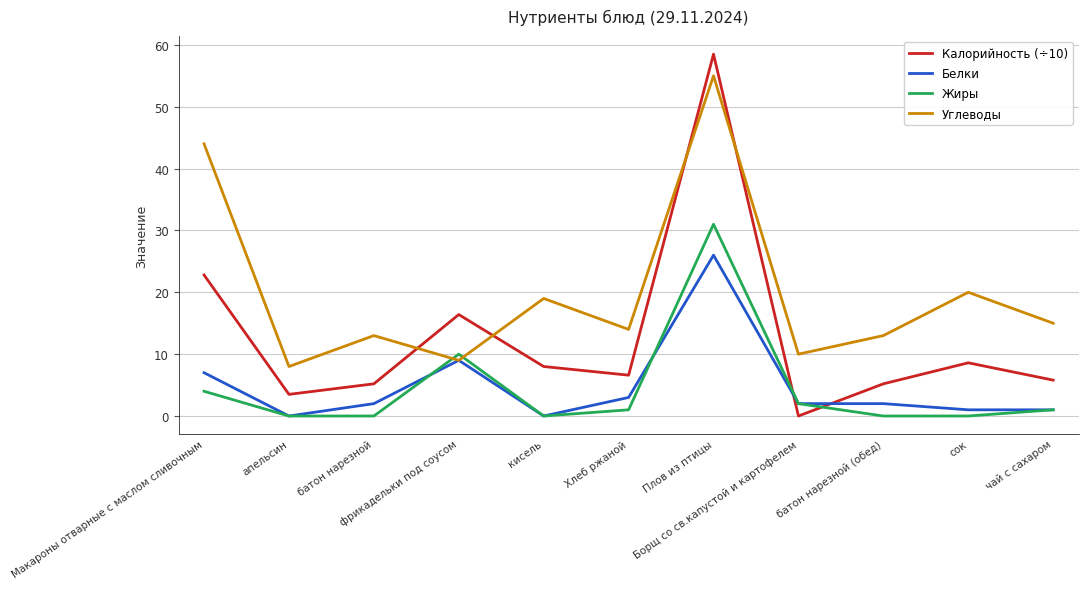

Rank the series by their maximum value, from highest to lowest.

Калорийность (÷10), Углеводы, Жиры, Белки